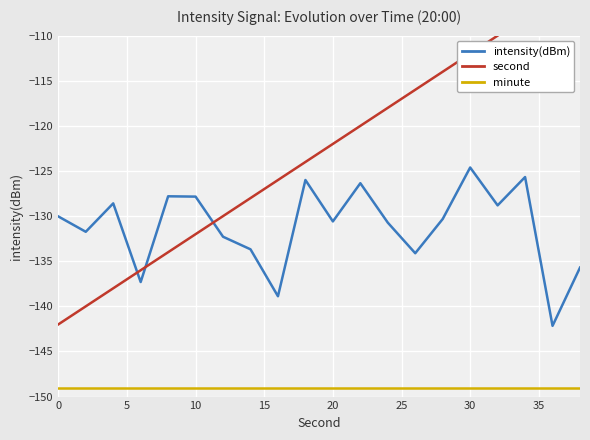

What is the highest value of the minute series?

-149.0